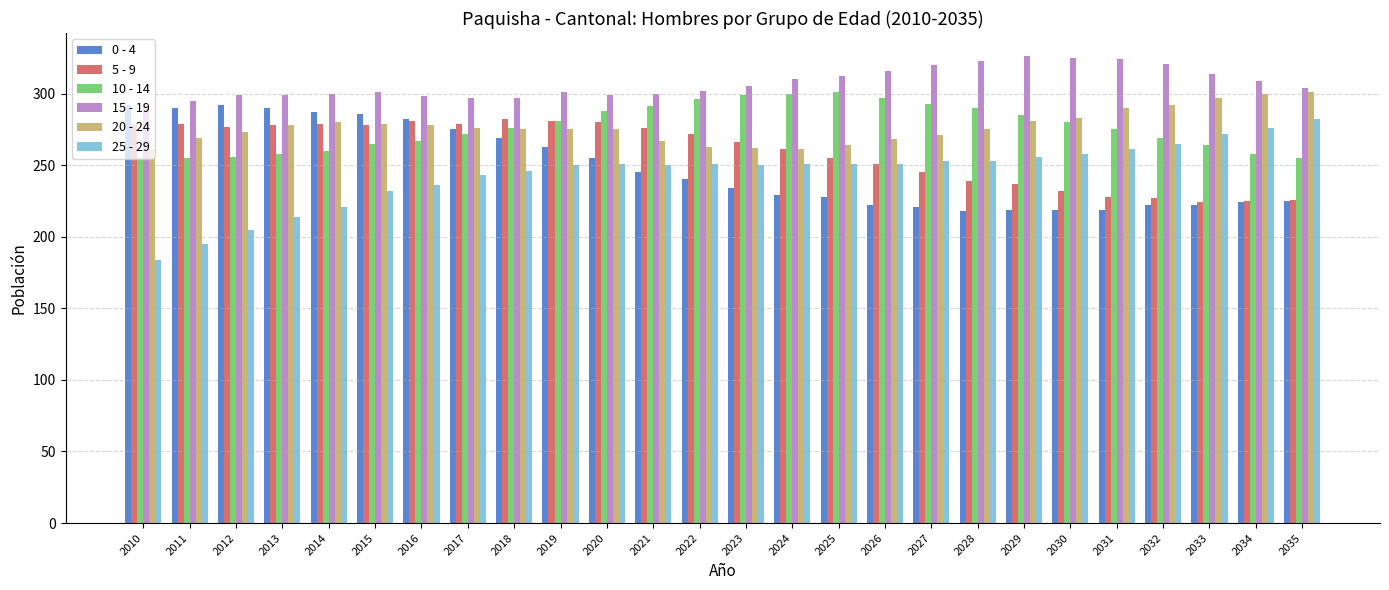

What is the sum of the 15 - 19 values at 2013 and 2021?

599